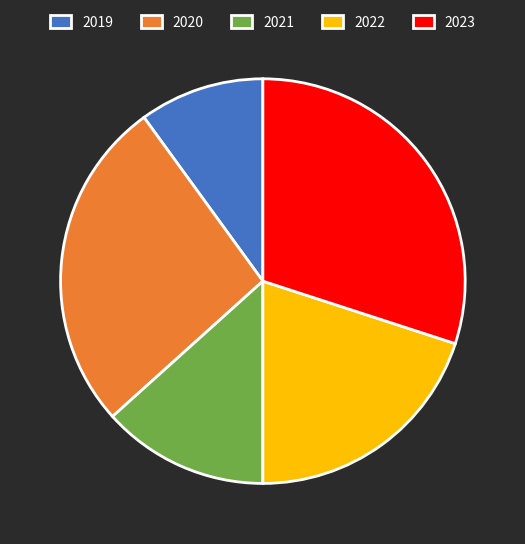

Rank the categories by value from highest to lowest.

2023, 2020, 2022, 2021, 2019